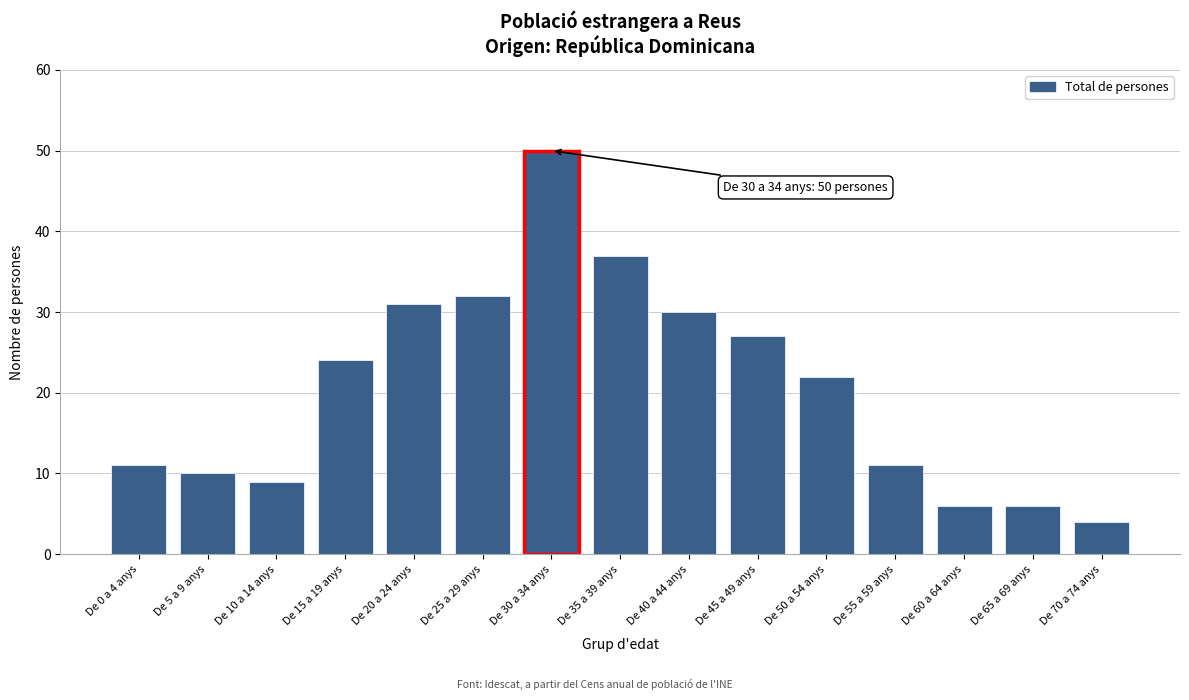

Reading left to right, extract all data points from this chart.

11	10	9	24	31	32	50	37	30	27	22	11	6	6	4